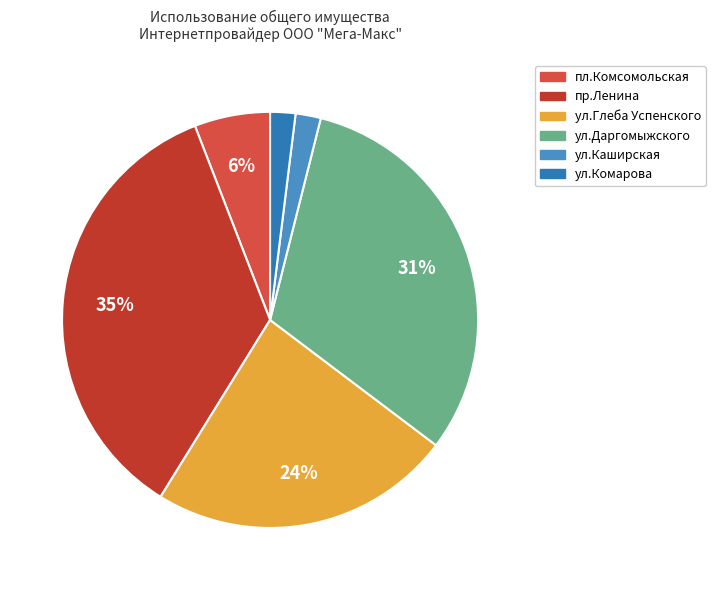

Is it true that ул.Глеба Успенского is 12% of the pie?

False